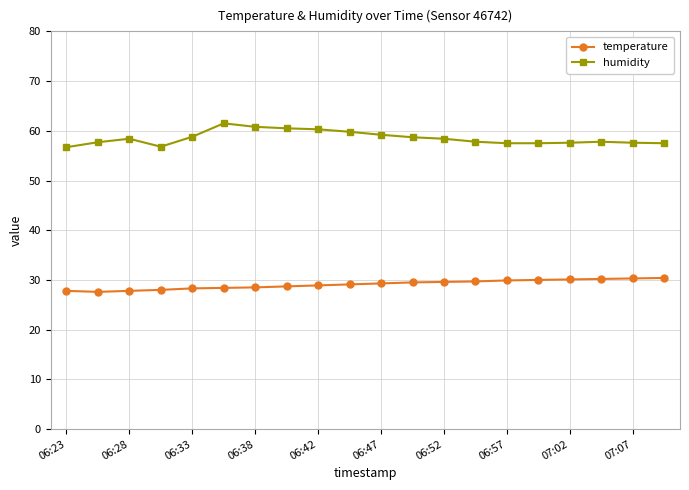

How many categories are shown in the chart?

20